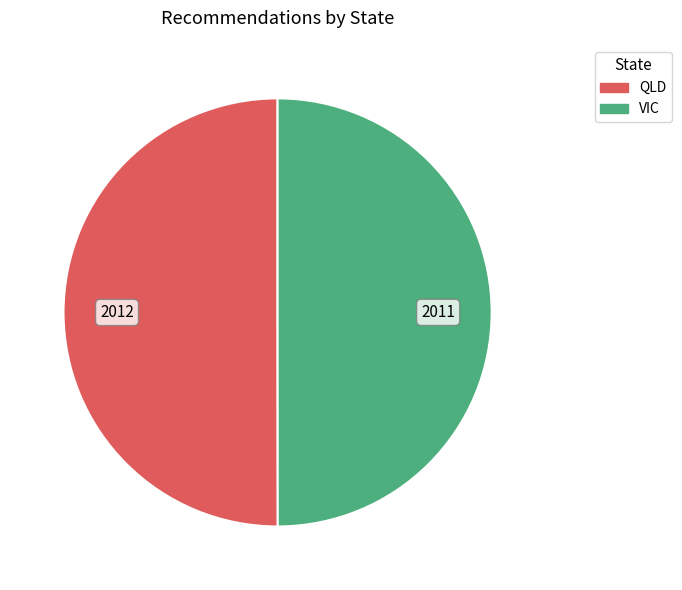

How many slices are in this pie chart?

2